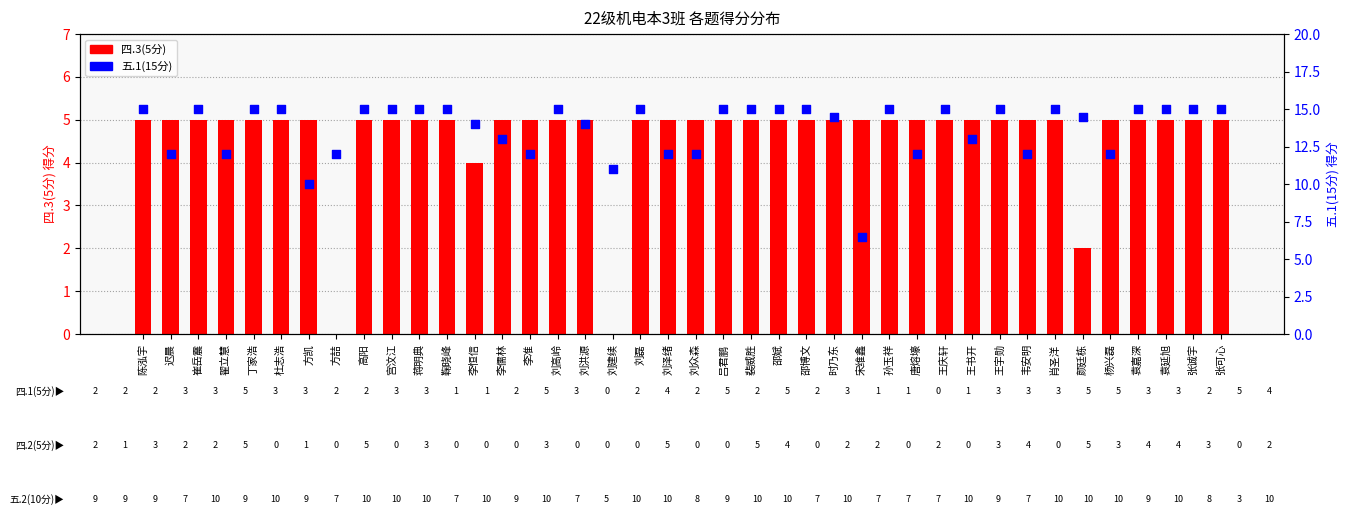

Which series has the widest spread of Y values?

五.1(15分)